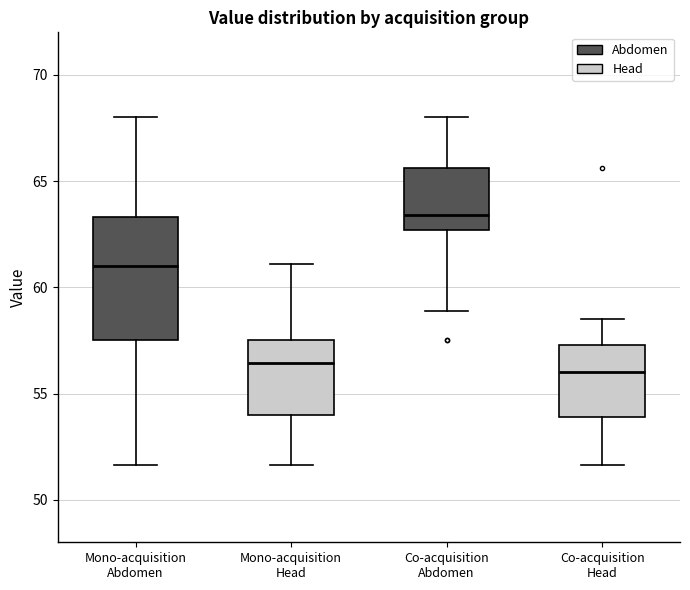

Reading left to right, read every box against the y-axis: the position of its median line, the range the box covers, and the ends of its whiskers. The values are not printed on the chart, so give them approximately, as read against the axis.

Mono-acquisition Abdomen: median 61.0, box 57.5 to 63.5, whiskers 51.5 to 68.0
Mono-acquisition Head: median 56.5, box 54.0 to 57.5, whiskers 51.5 to 61.0
Co-acquisition Abdomen: median 63.5, box 62.5 to 65.5, whiskers 59.0 to 68.0
Co-acquisition Head: median 56.0, box 54.0 to 57.5, whiskers 51.5 to 58.5